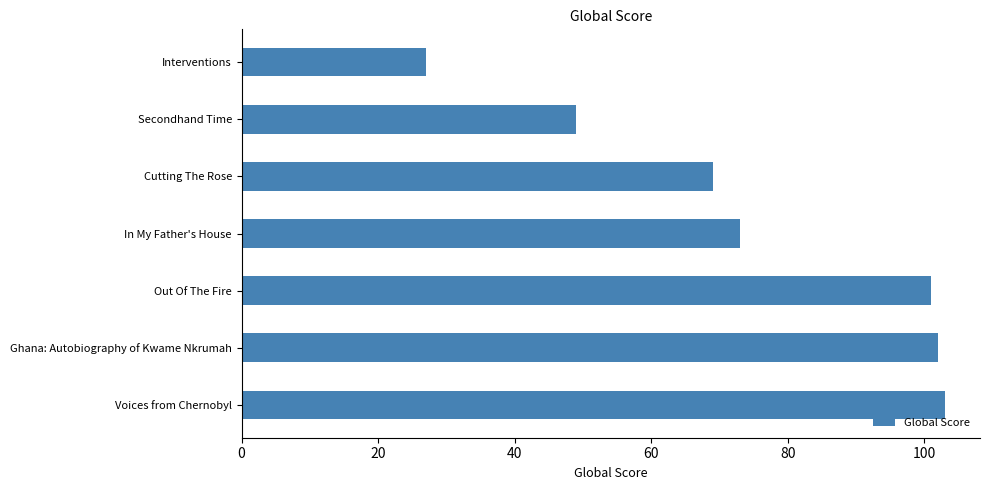

Count the number of data series in this chart.

1